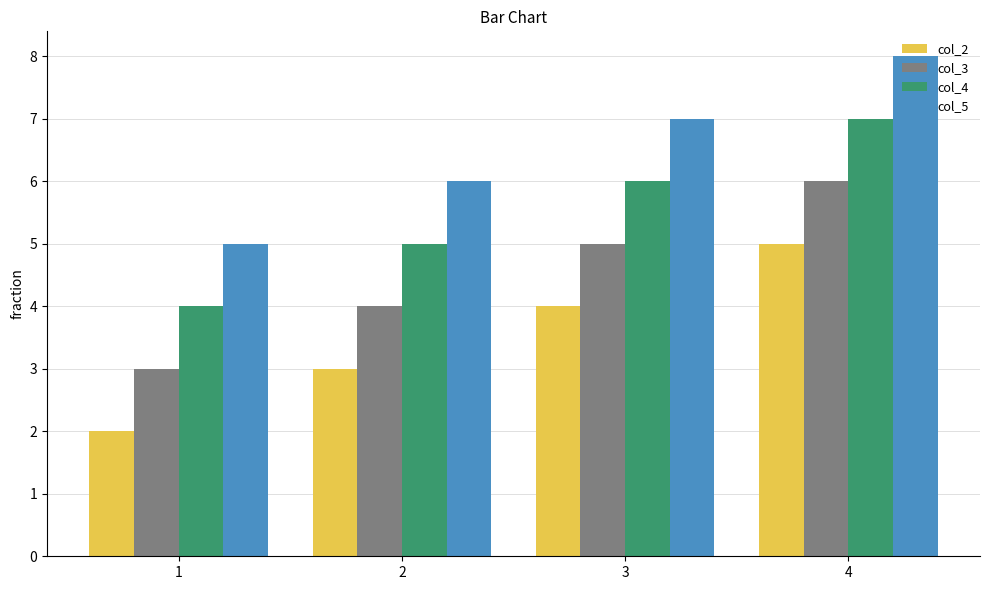

List the labels in order of col_3 value, largest first.

4, 3, 2, 1